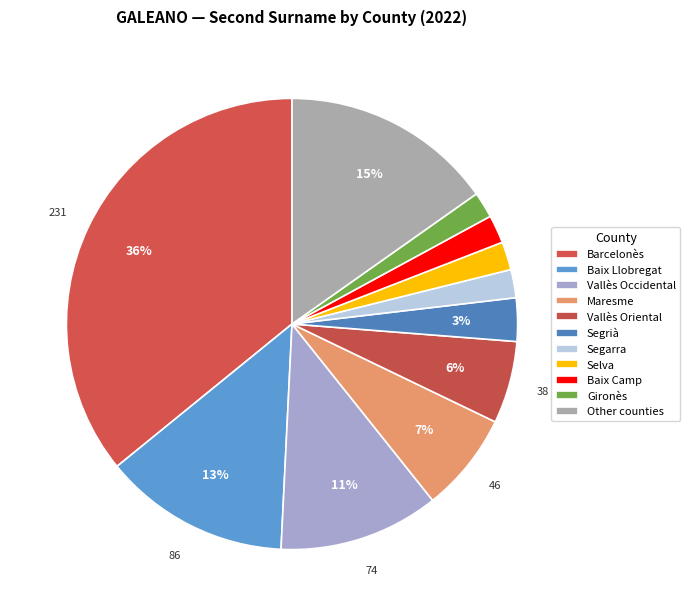

What portion of the pie excludes Maresme?

92.9%